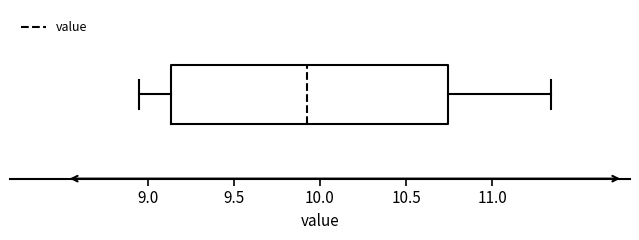

Transcribe this box plot: give where the median line is, the range the box spans, and where the two whiskers end, as read against the x-axis. The values are not printed on the chart, so give them approximately, as read against the axis.

median 9.95, box 9.15 to 10.75, whiskers 8.95 to 11.35